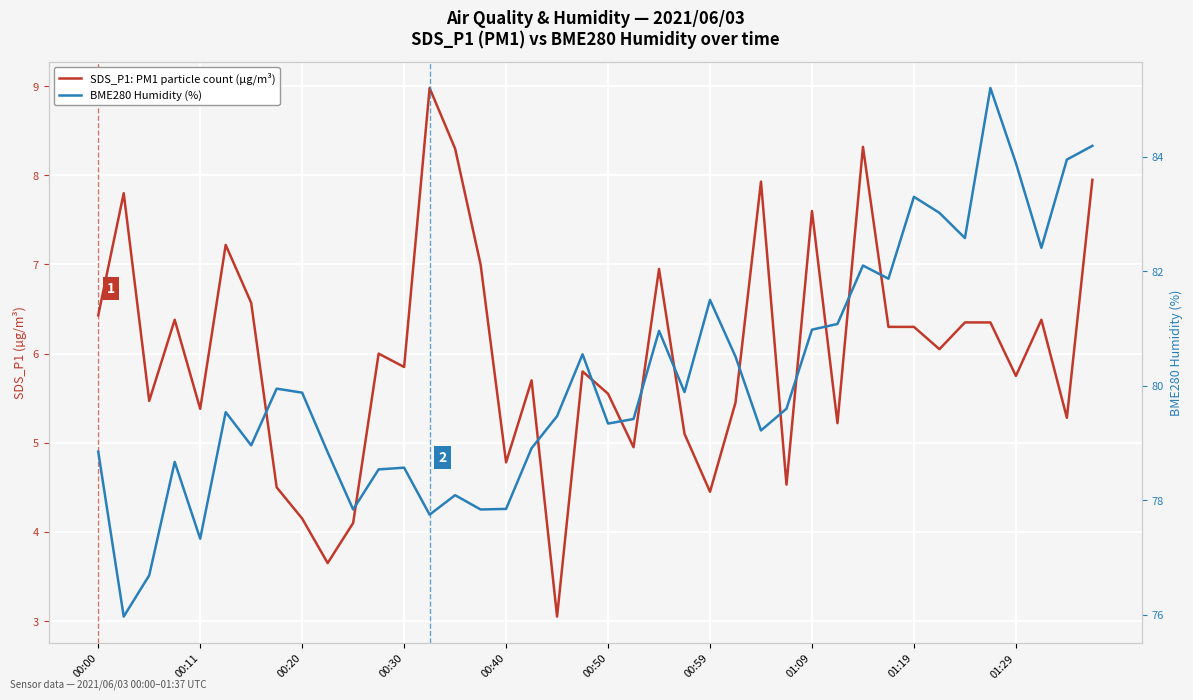

Which series has the largest range (max minus min)?

BME280 Humidity (%)